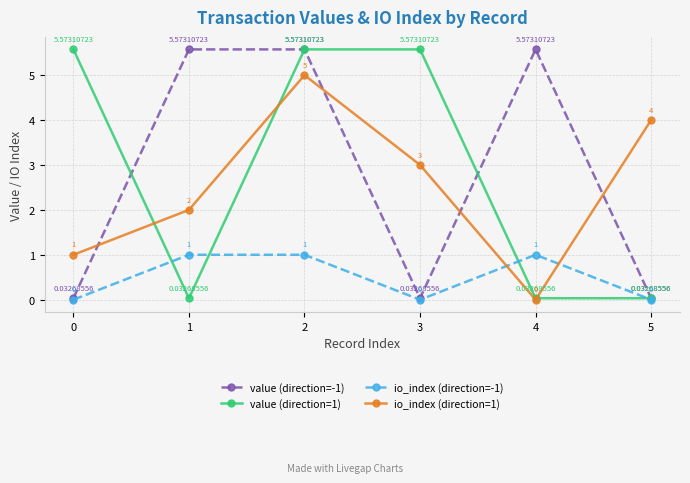

Where is the first local maximum for io_index (direction=1)?

2